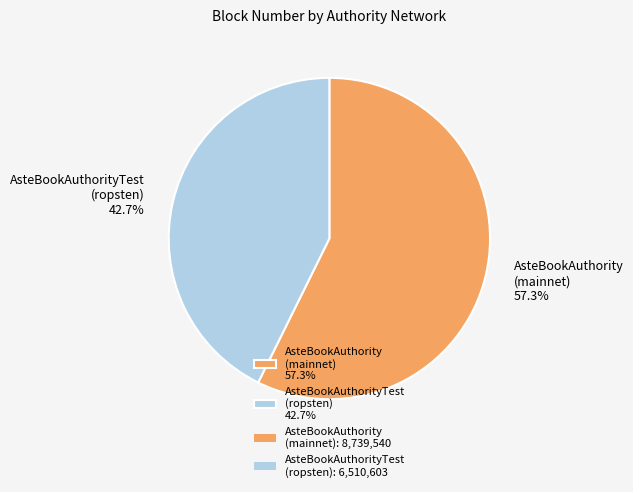

Between AsteBookAuthorityTest (ropsten) 42.7% and AsteBookAuthority (mainnet) 57.3%, which is larger?

AsteBookAuthority (mainnet) 57.3%